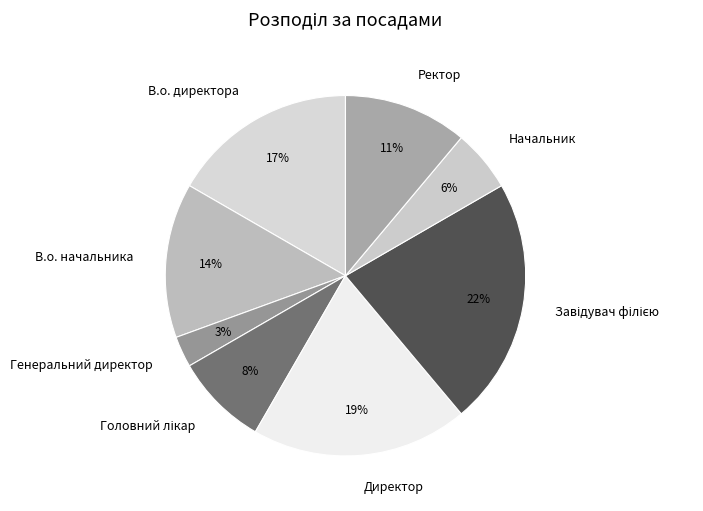

Is В.о. начальника the majority of the pie?

No